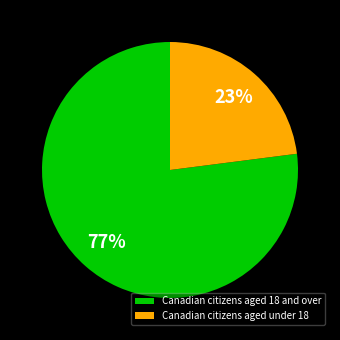

Which has a higher value, Canadian citizens aged under 18 or Canadian citizens aged 18 and over?

Canadian citizens aged 18 and over